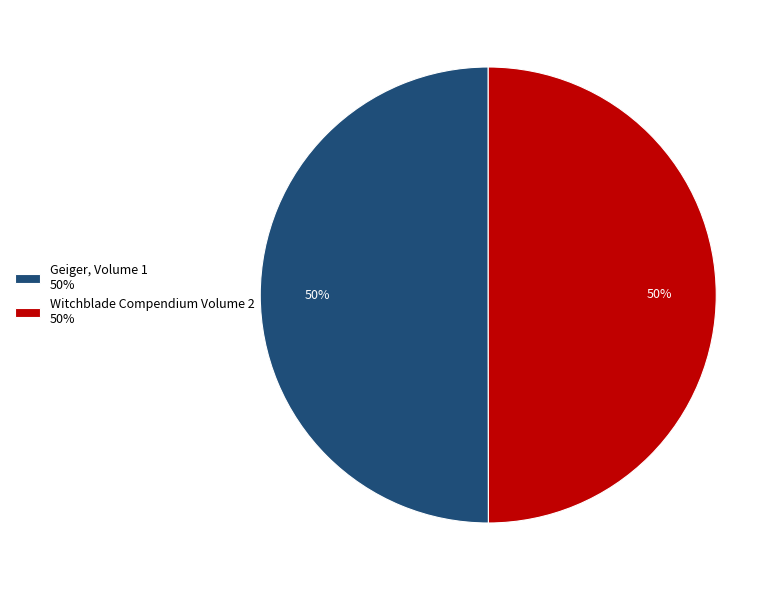

True or false: Geiger, Volume 1 50% accounts for 50% of the total.

True